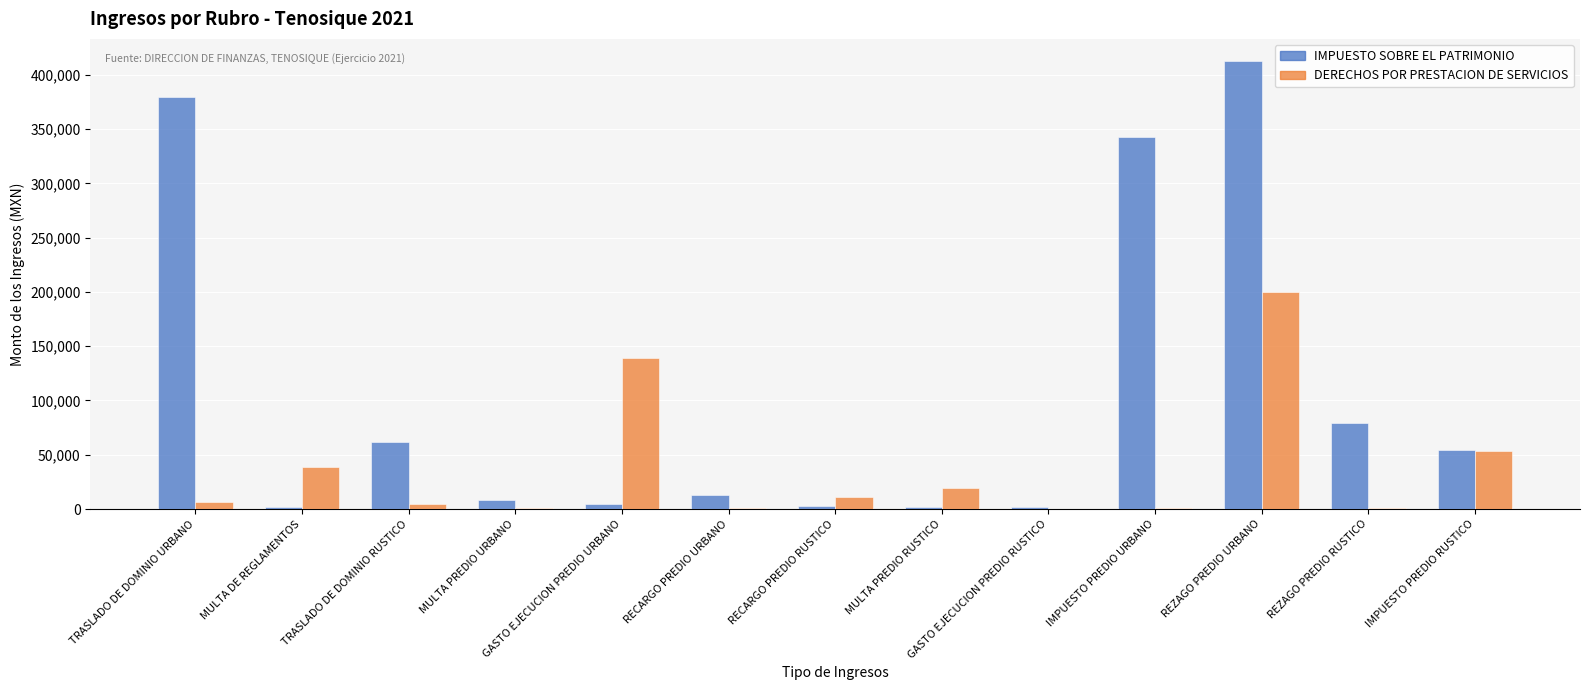

At which label is DERECHOS POR PRESTACION DE SERVICIOS closest to 100170?

GASTO EJECUCION PREDIO URBANO